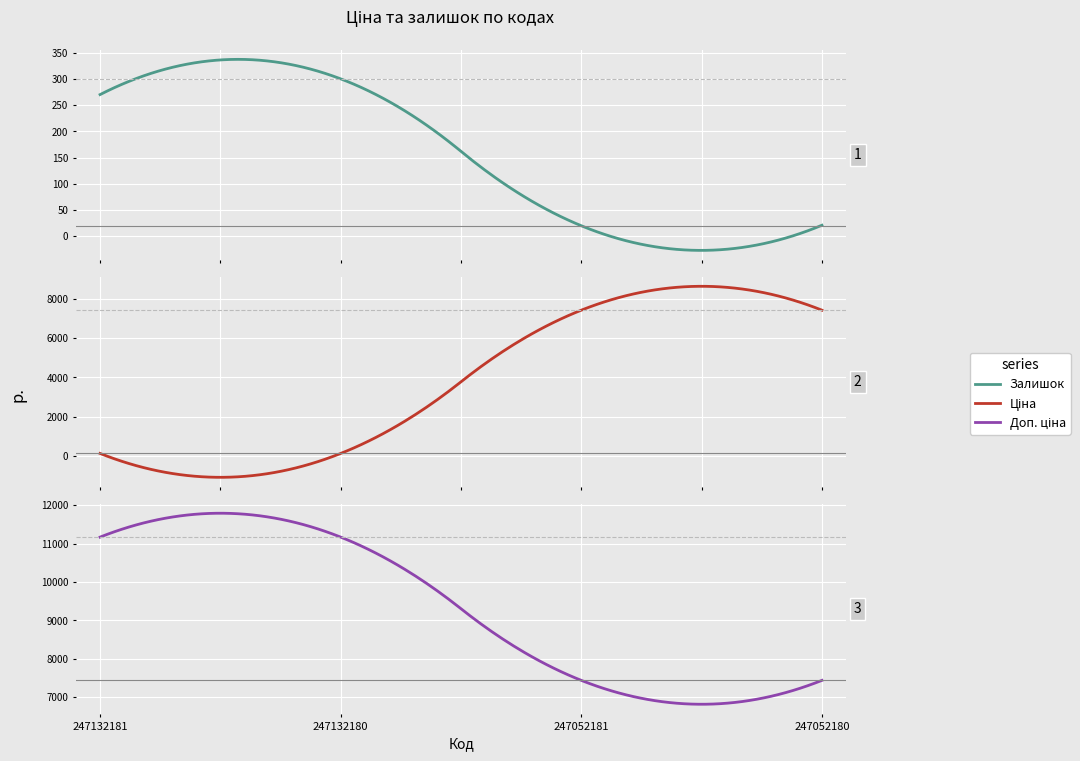

At which category is the sum across all series the highest?

247052180